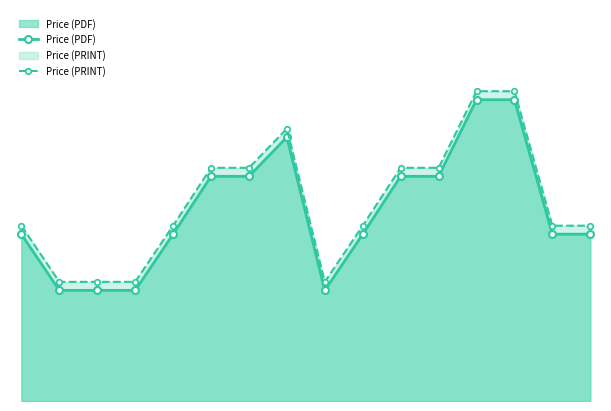

How many data points in Price (PDF) are less than 98?

4